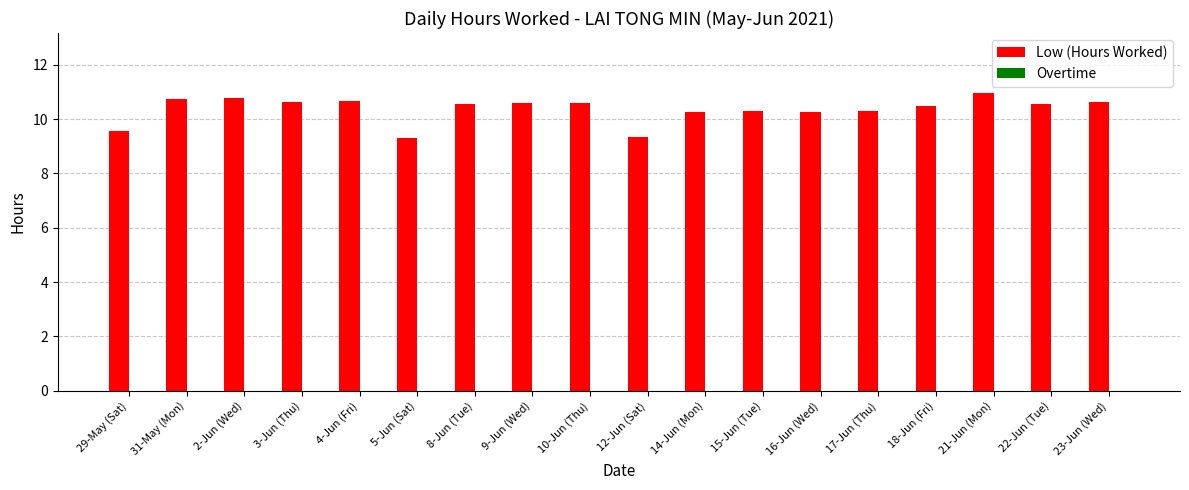

What is the label of the 6th bar from the left?

5-Jun (Sat)